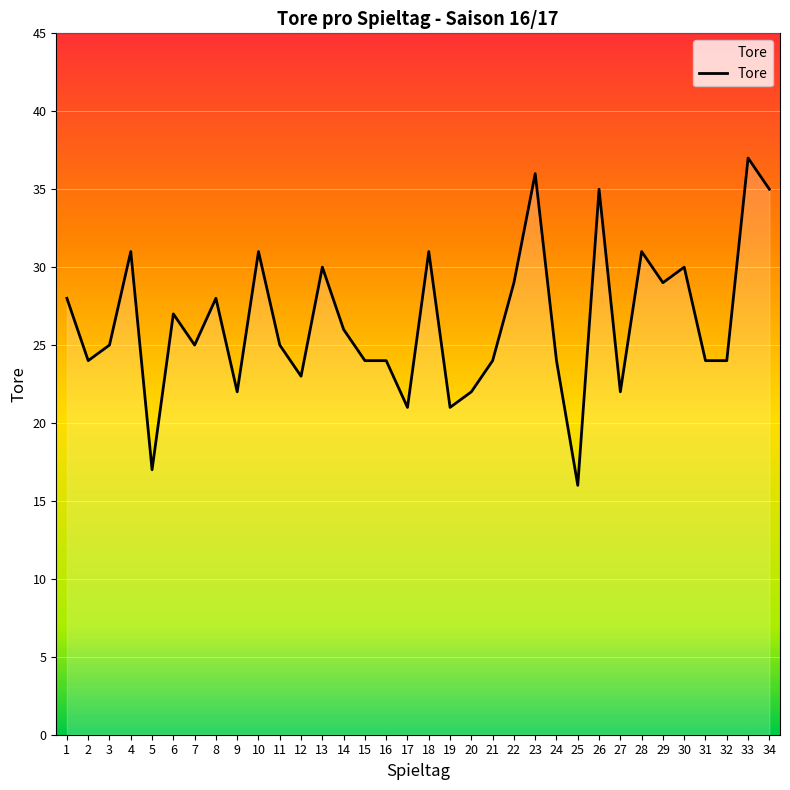

What is the difference between the maximum and minimum values?

21